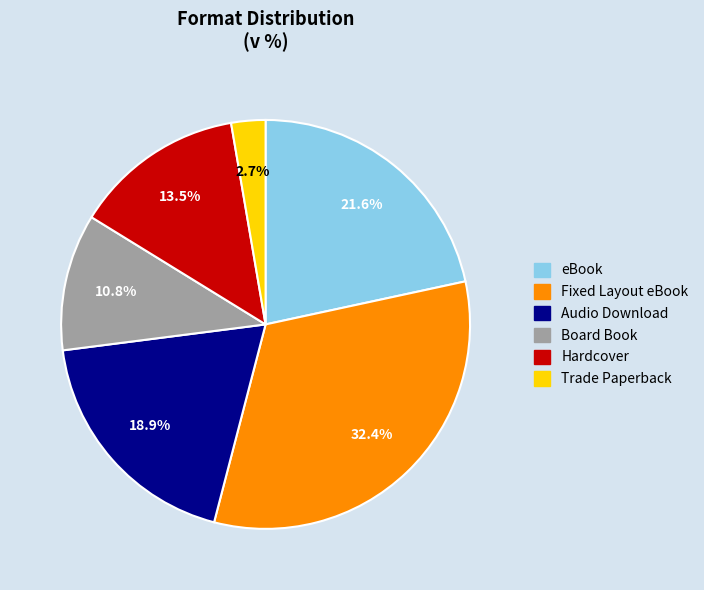

True or false: Hardcover accounts for 24% of the total.

False